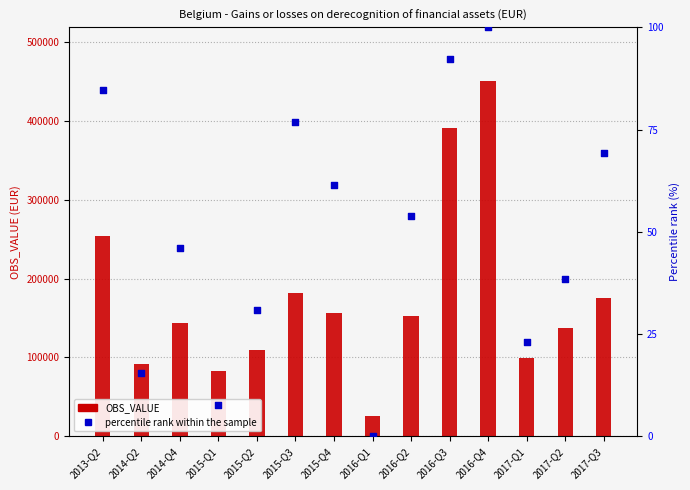

At how many categories does at least one series exceed 306792?

2